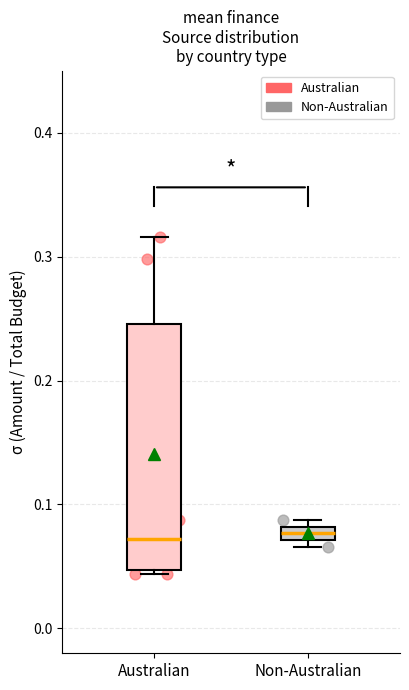

Comparing the boxes themselves (not the whiskers), which one is the tallest?

Australian